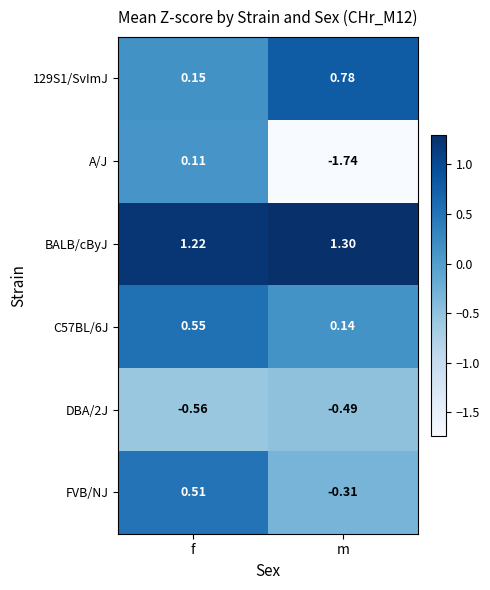

What is the spread (max minus min) of values at f?

1.8